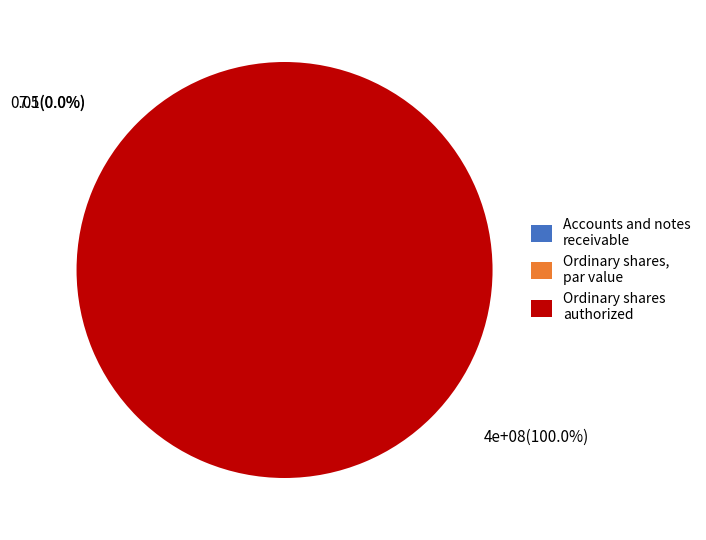

To the nearest percent, what percentage of the pie is Ordinary shares authorized?

100%